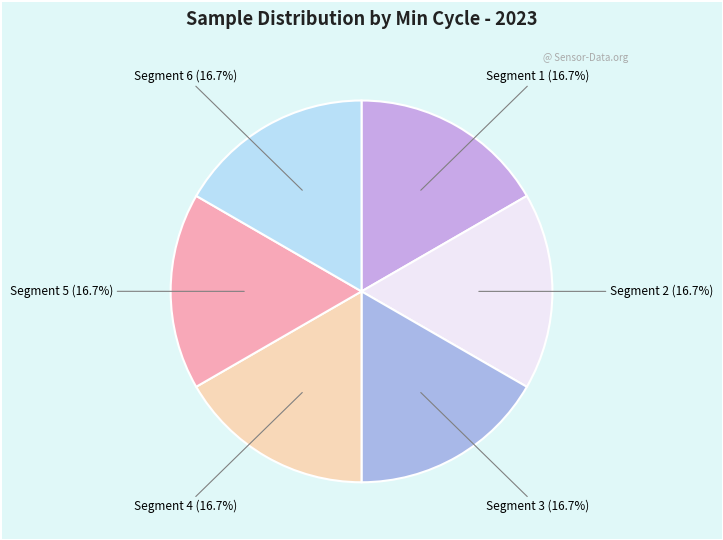

How many slices are in this pie chart?

6